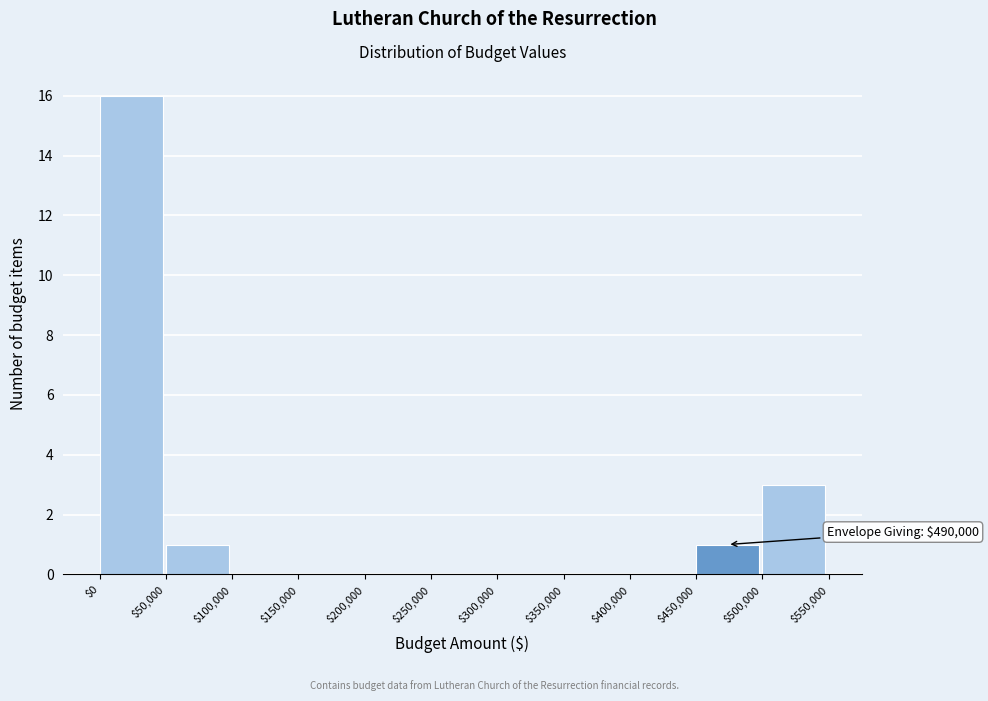

Over which range of the x-axis is the bar tallest?

$0 to $50,000